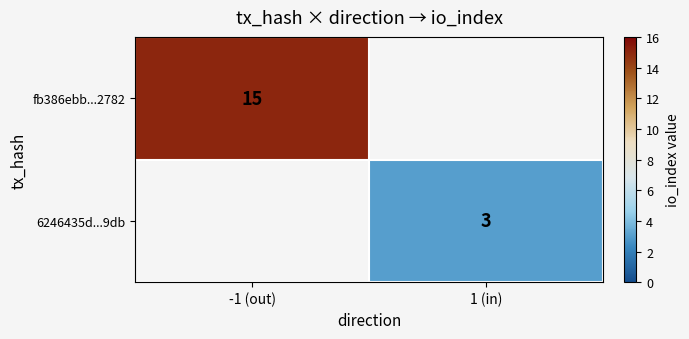

At how many categories does at least one series exceed 8?

1